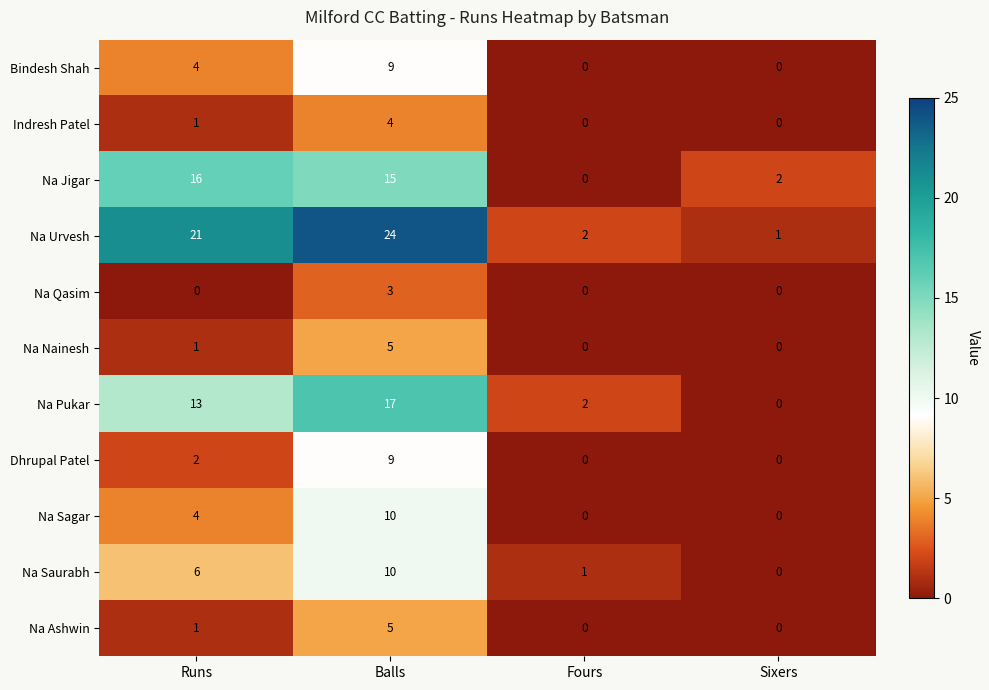

Where is Na Saurabh nearest to the value 5?

Runs